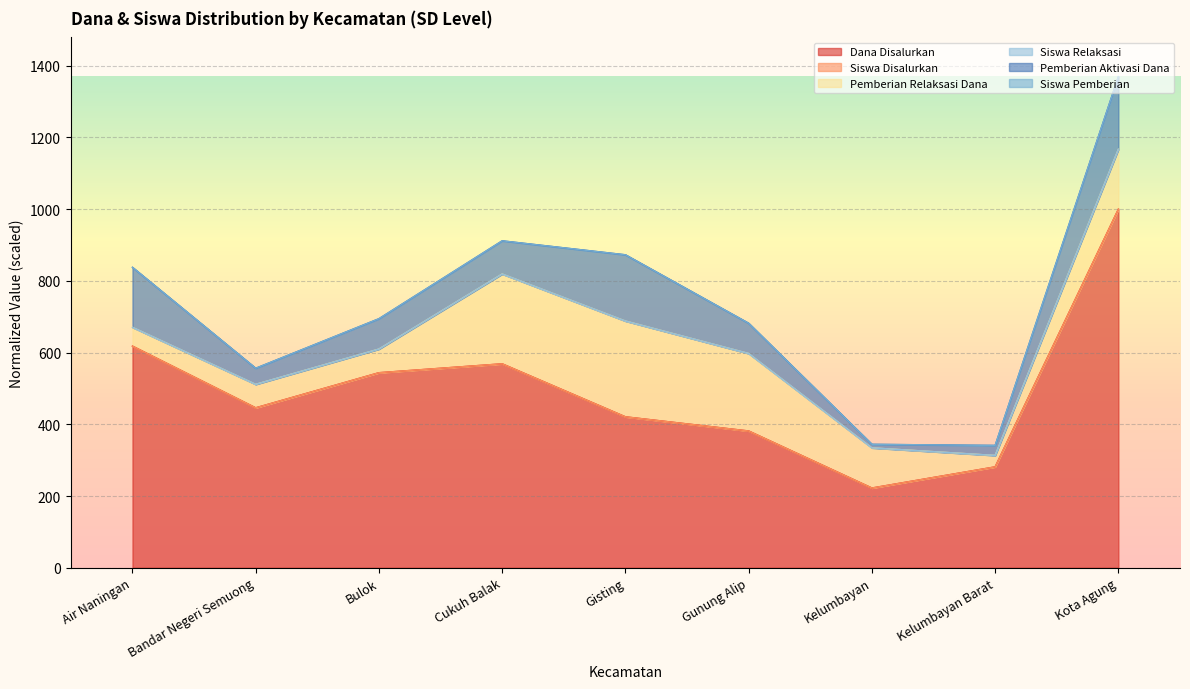

What is the maximum value for Dana Disalurkan?

1000.0